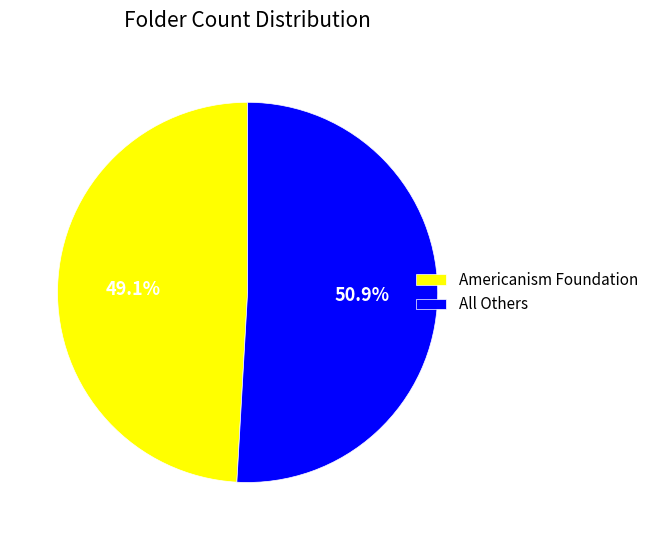

Do Americanism Foundation and All Others together represent more than half of the pie?

Yes